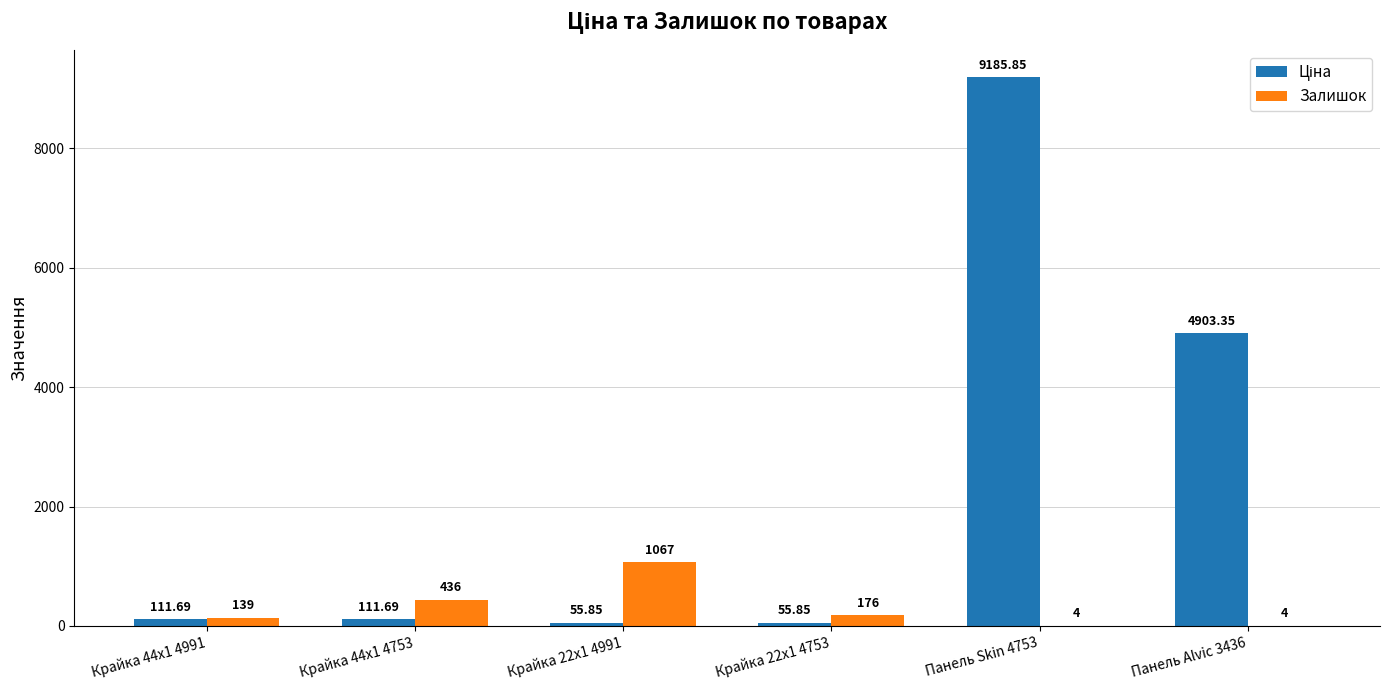

Which series changed the most between Крайка 44x1 4991 and Крайка 44x1 4753?

Залишок